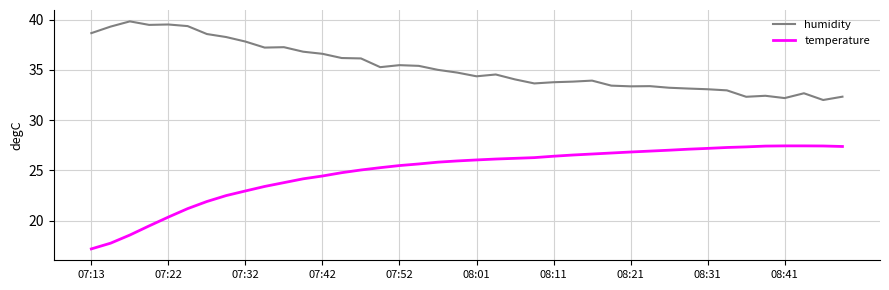

What is the average value of the humidity series?

35.3